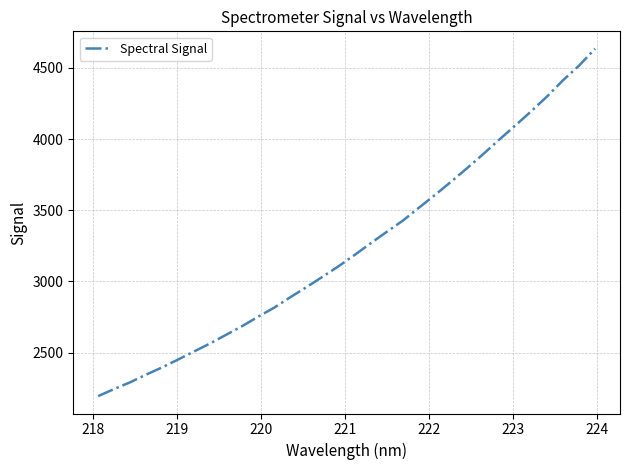

What is the maximum value shown in the chart?

4634.6